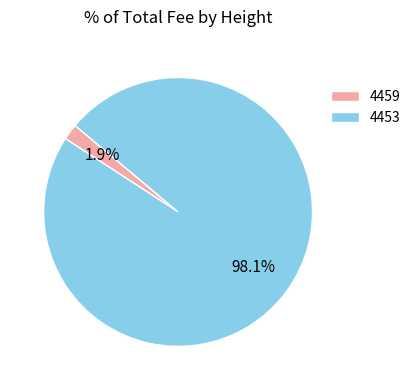

Is there any slice that represents more than half of the pie?

Yes